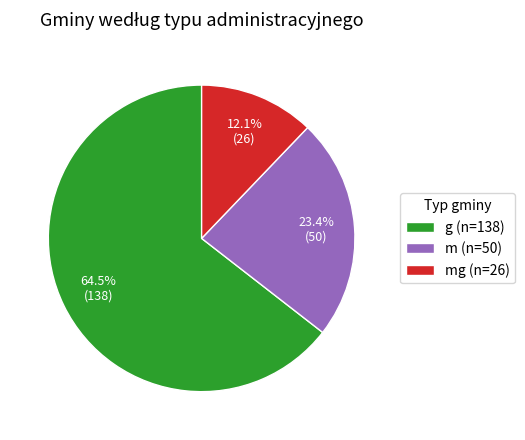

What is the largest slice in the pie chart?

g (n=138)